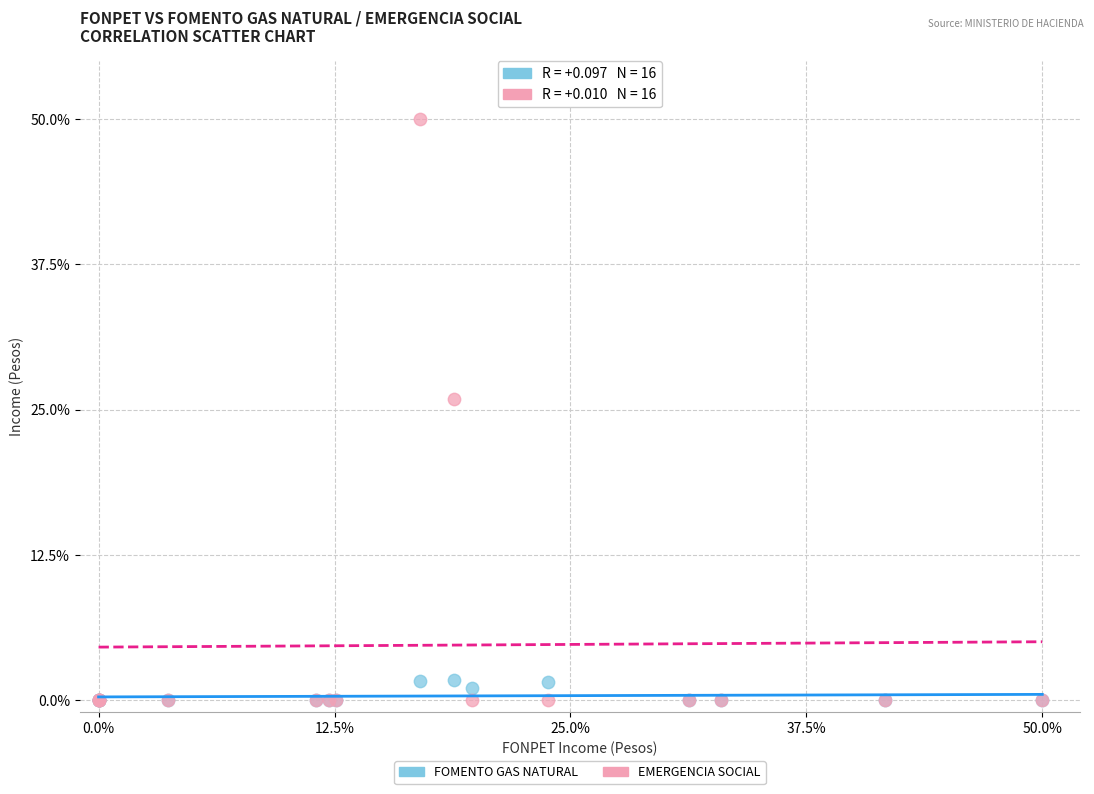

In the EMERGENCIA SOCIAL series, what Y value is closest to 25?

25.9